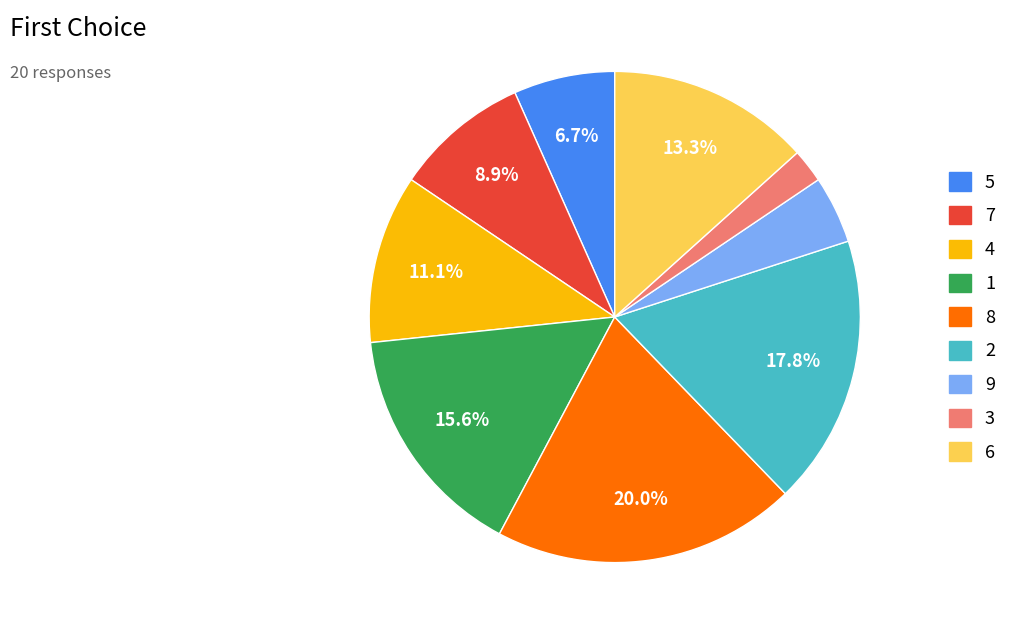

Count the number of slices in the pie.

9